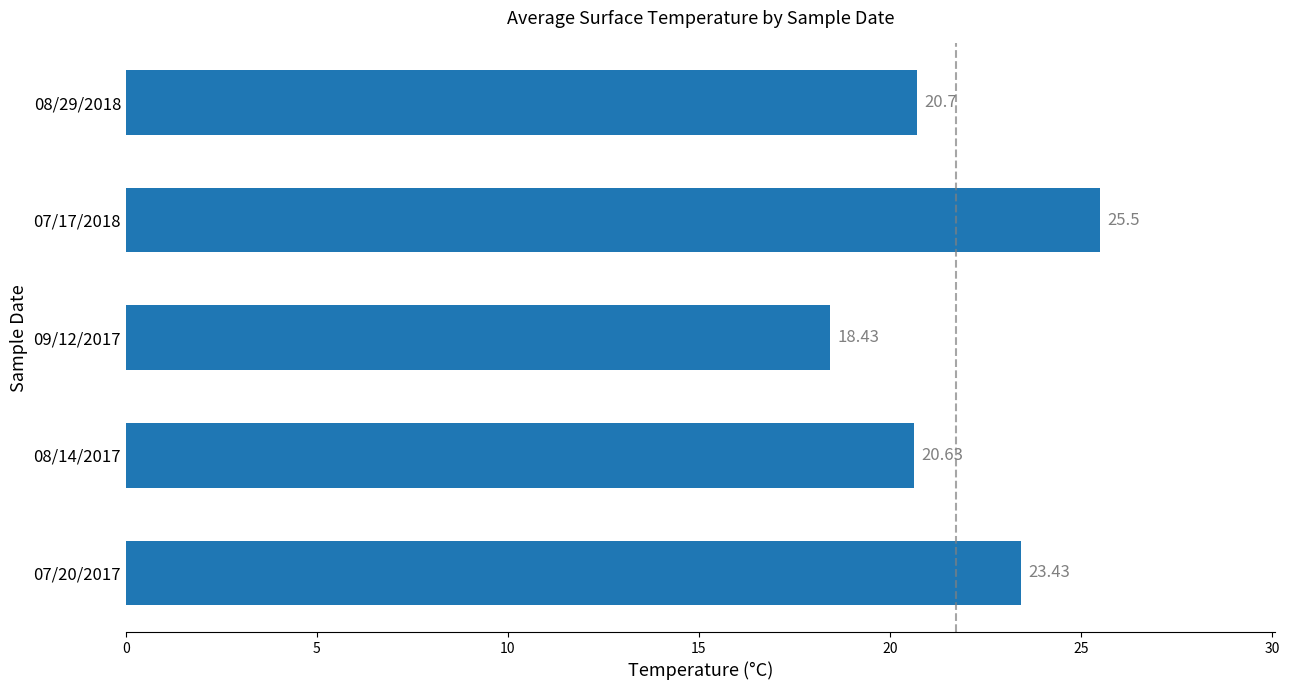

Which has a higher value, 09/12/2017 or 07/17/2018?

07/17/2018